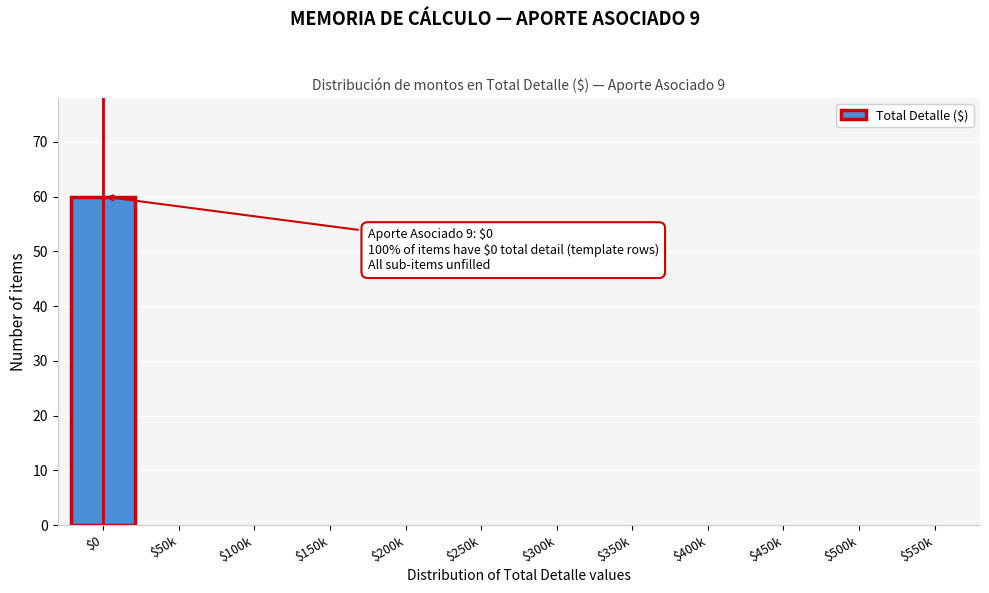

What is the sum of all values?

60